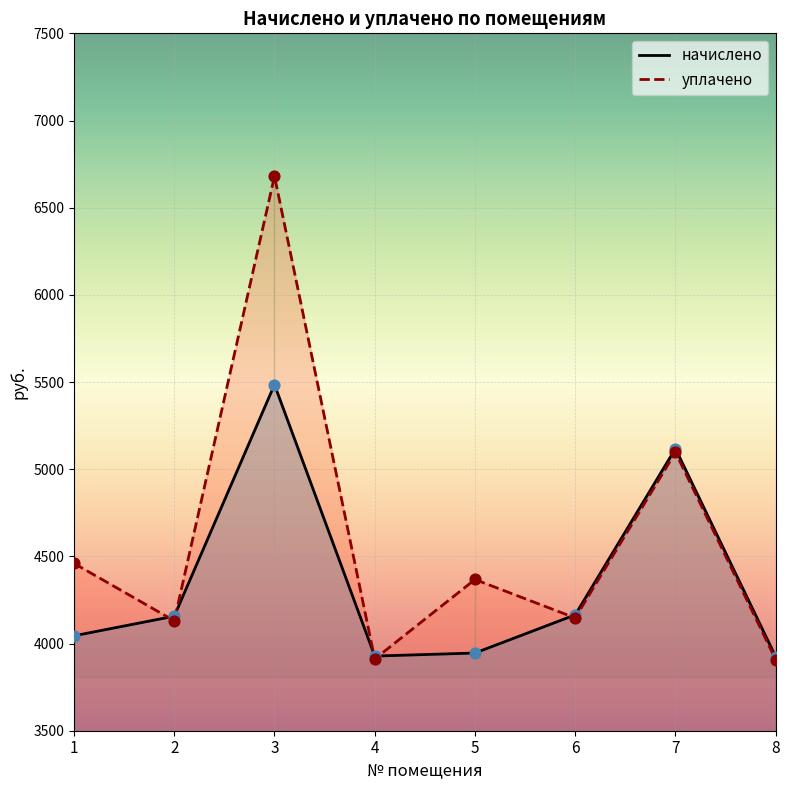

What are all the series names shown in the legend?

начислено, уплачено